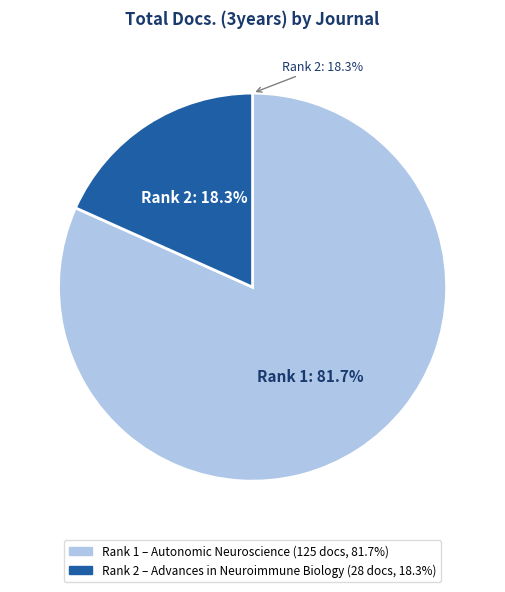

How many segments does this pie chart have?

2